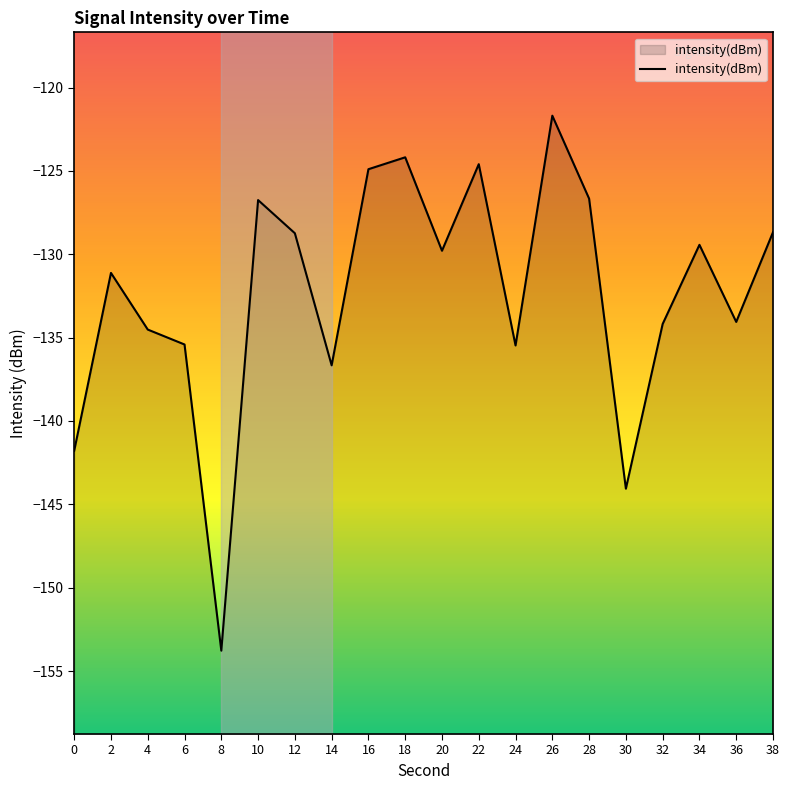

The chart shows a value of -68.0 at 0. True or false?

False